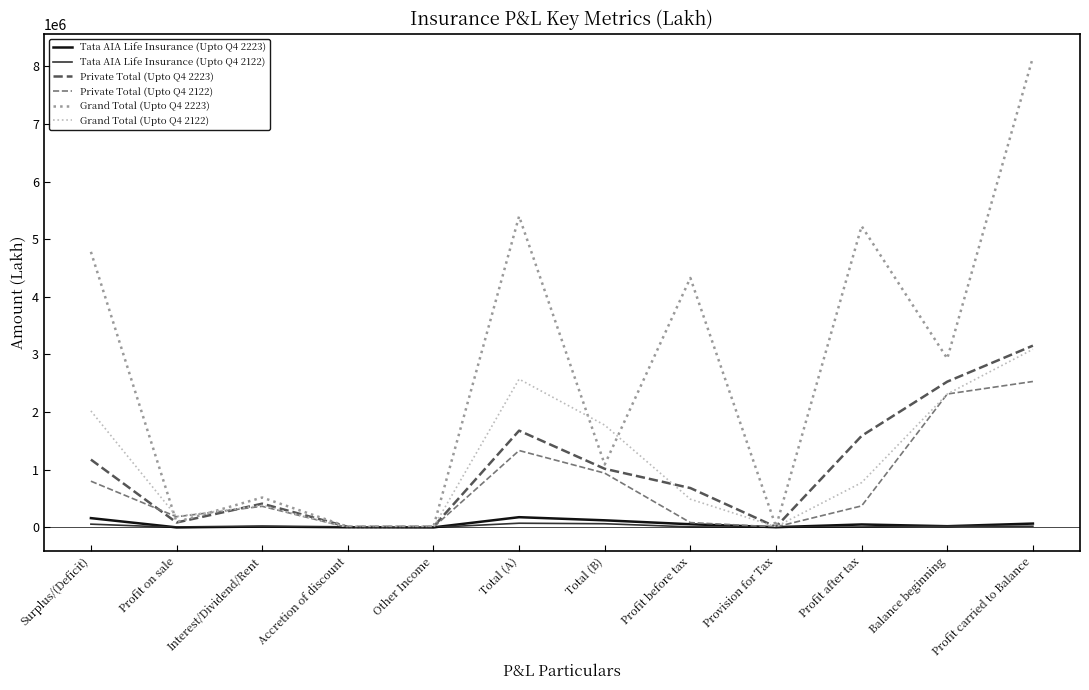

Which series has the widest spread of values?

Grand Total (Upto Q4 2223)